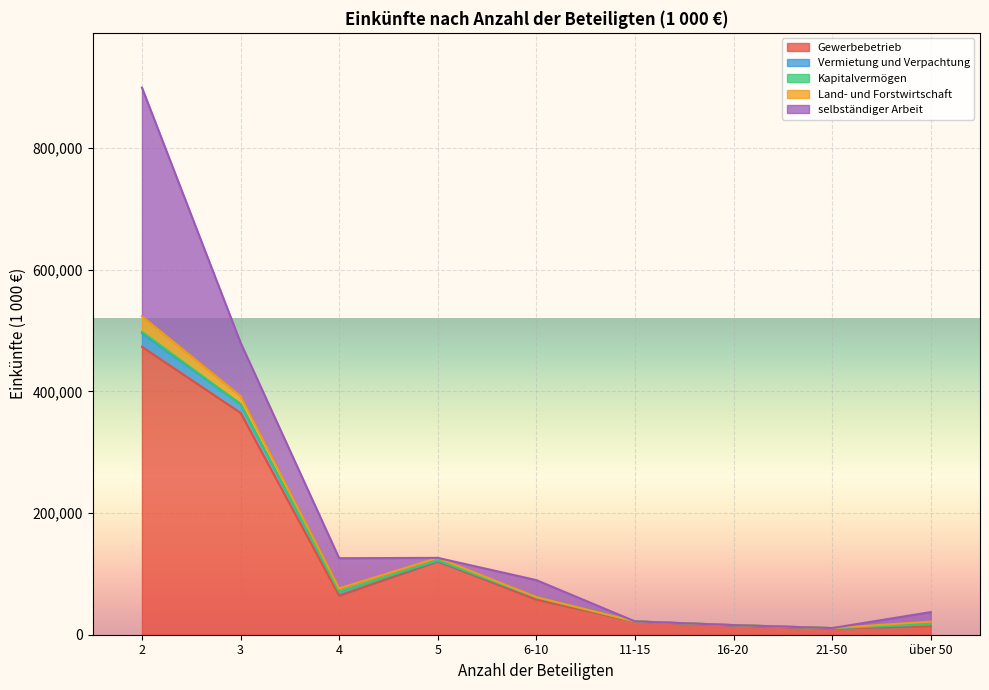

The Kapitalvermögen series shows 1407 at 6-10. True or false?

False